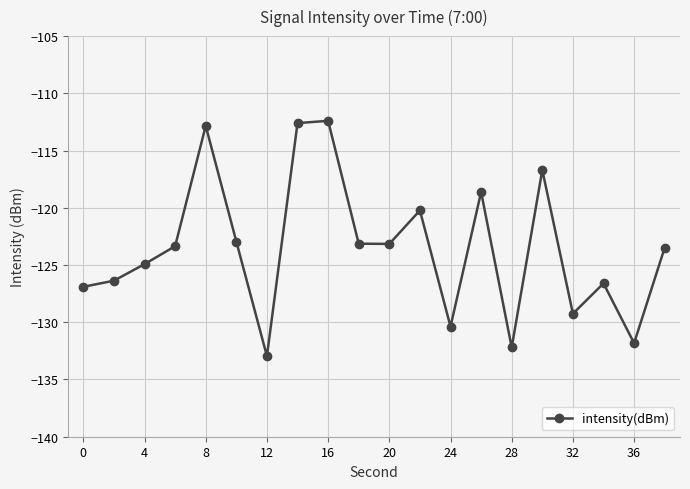

What is the smallest value displayed?

-133.0